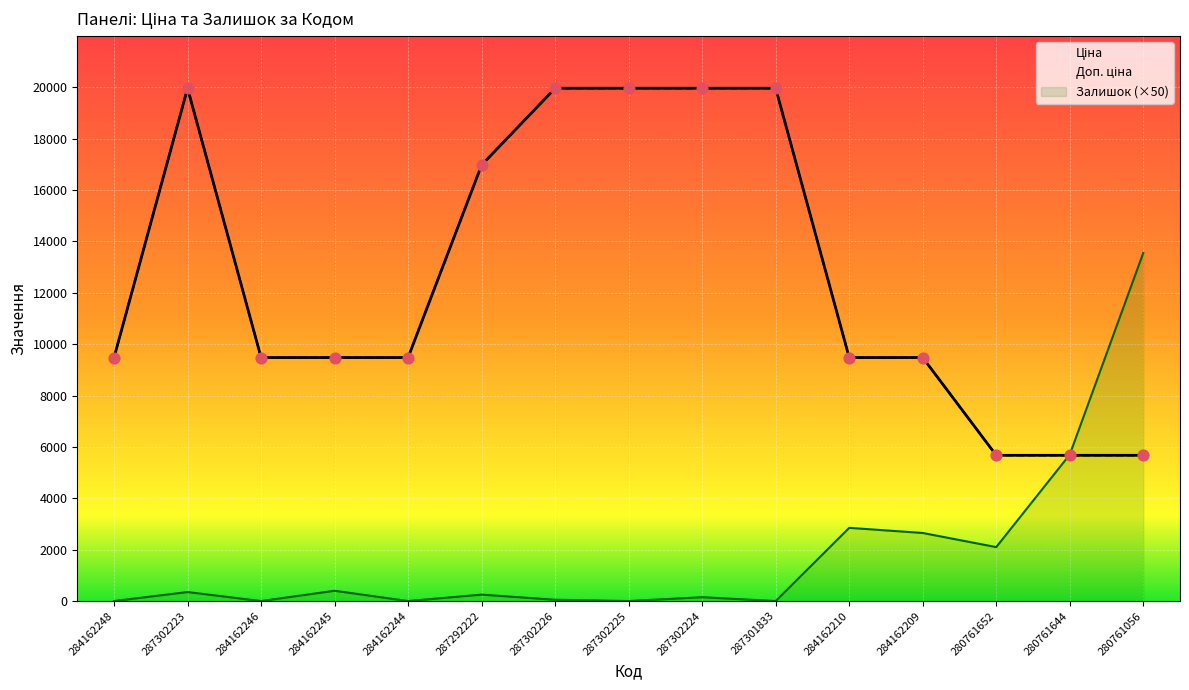

Which series has the largest Y range (max minus min)?

Ціна